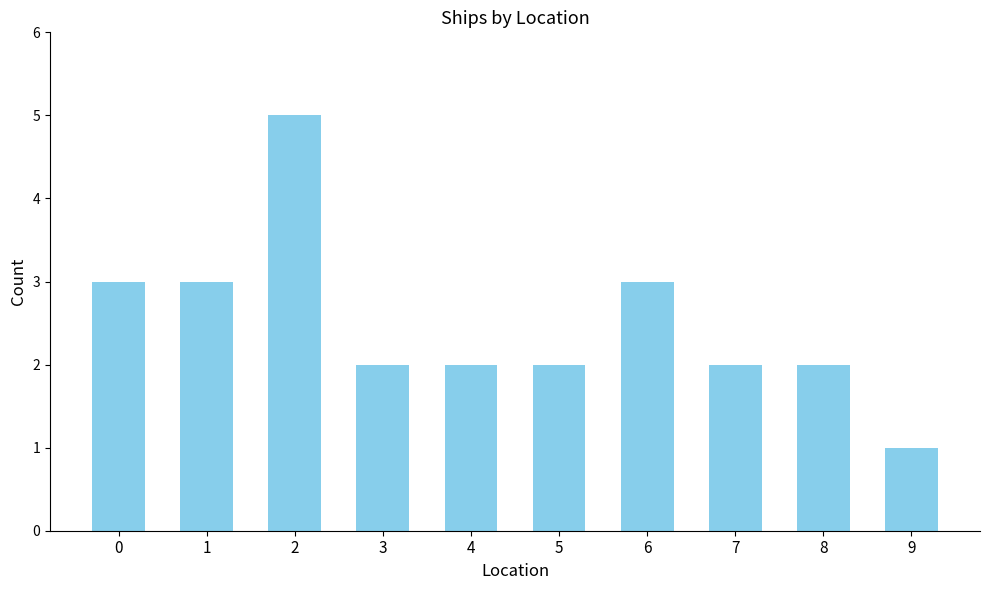

True or false: the data shows 3 at 4.

False